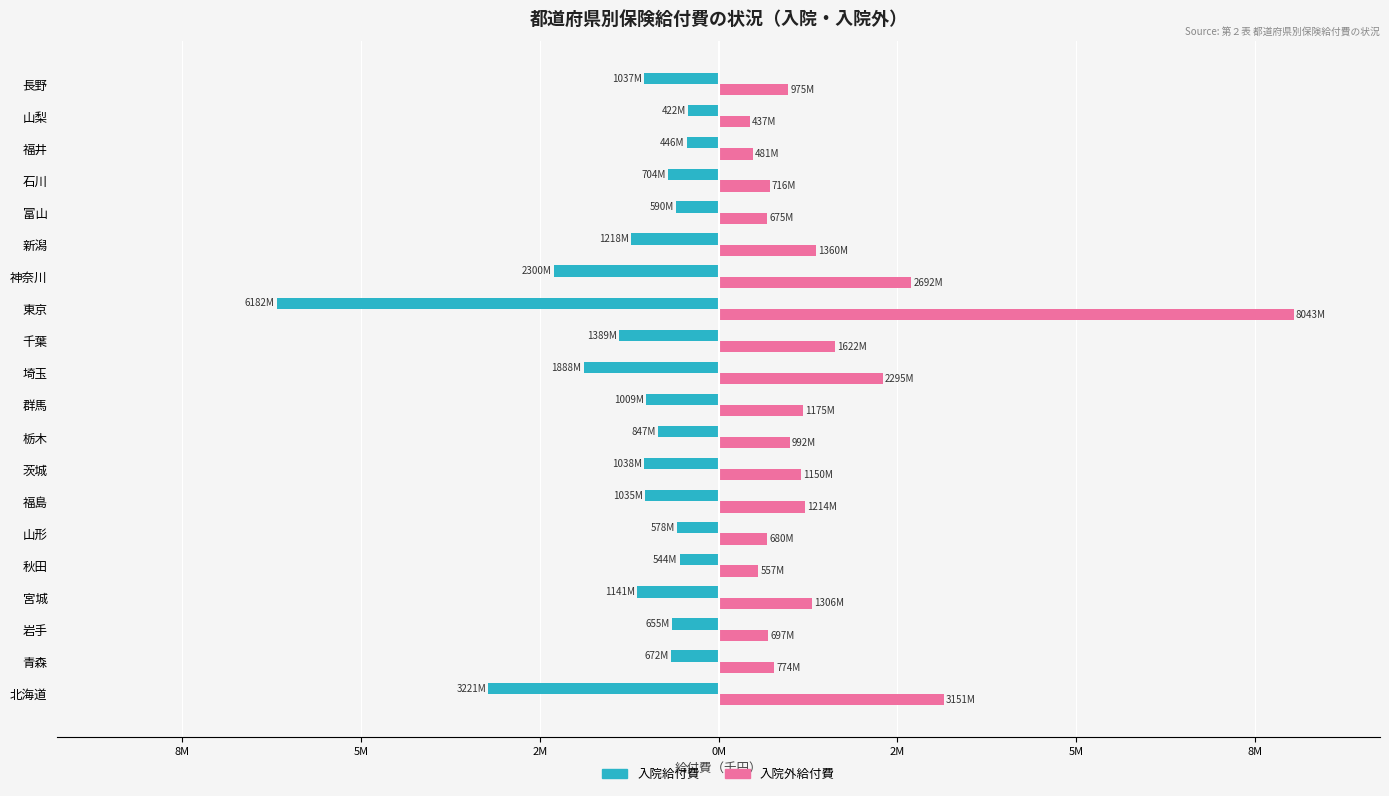

What is the minimum value shown in the chart?

-6181749.1